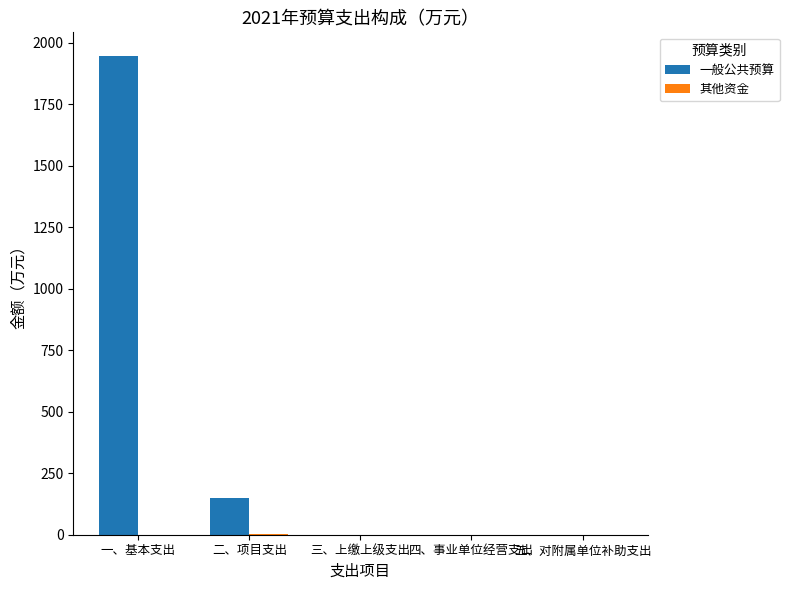

Between 一、基本支出 and 四、事业单位经营支出, which series saw the biggest shift?

一般公共预算